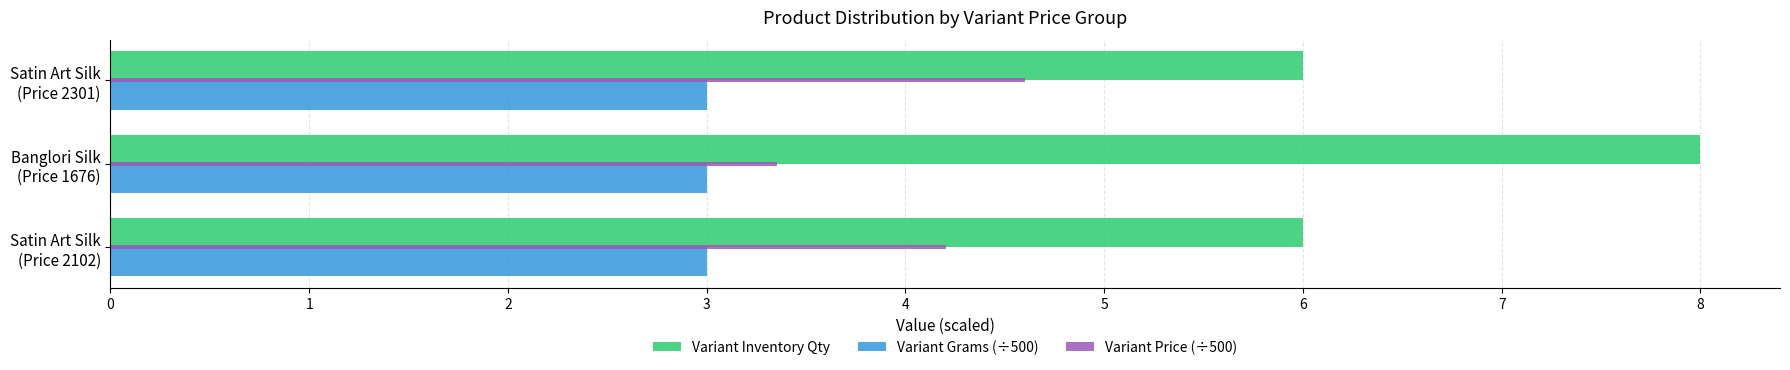

Rank the series by their average value, from highest to lowest.

Variant Inventory Qty, Variant Price (÷500), Variant Grams (÷500)